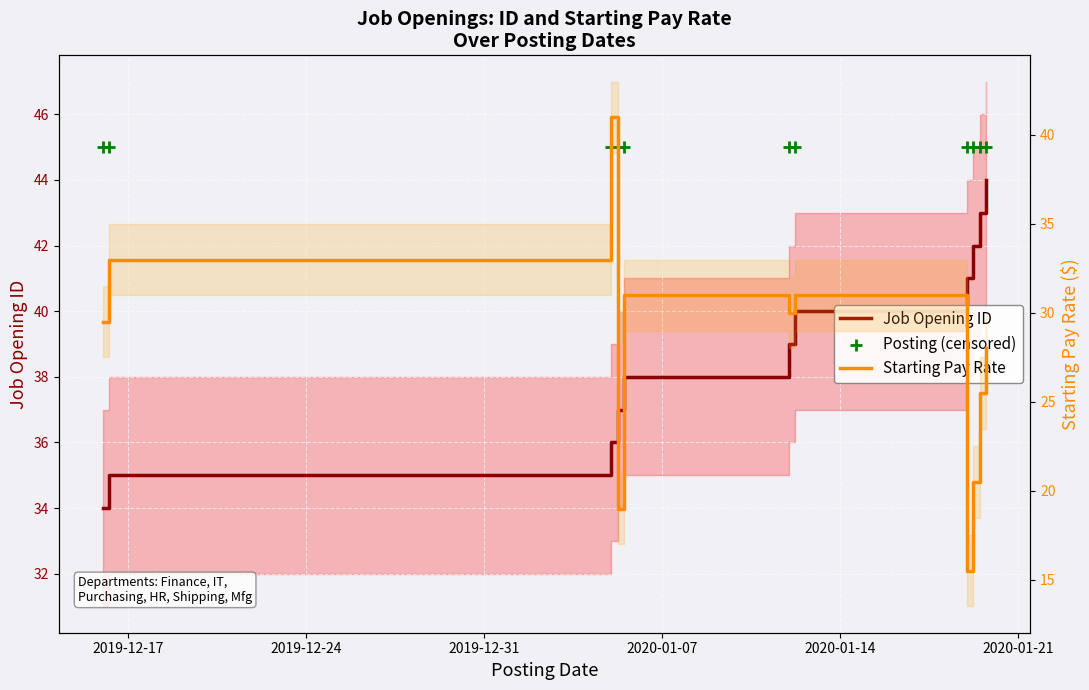

Which series contains the lowest Y value?

Starting Pay Rate